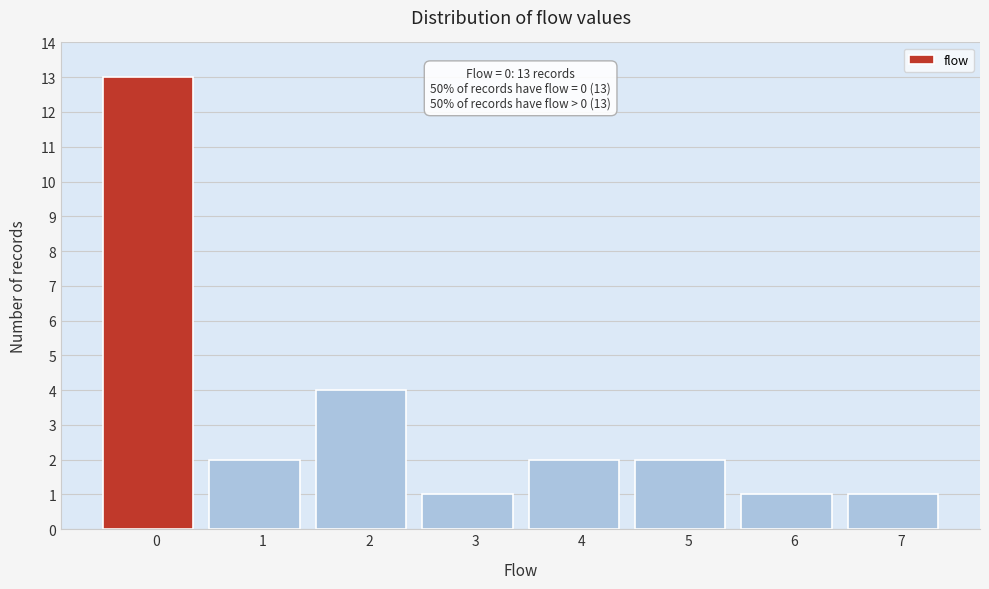

Reading left to right, extract all data points from this chart.

13	2	4	1	2	2	1	1